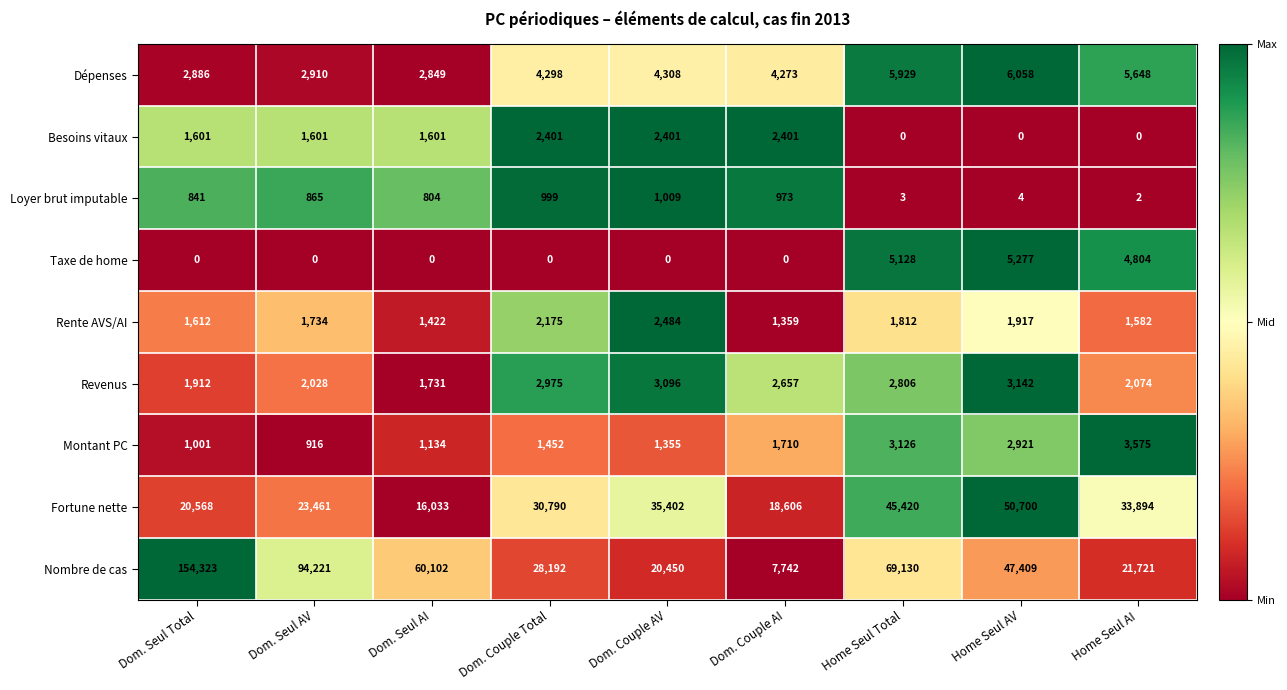

Which series has the widest spread of values?

Nombre de cas